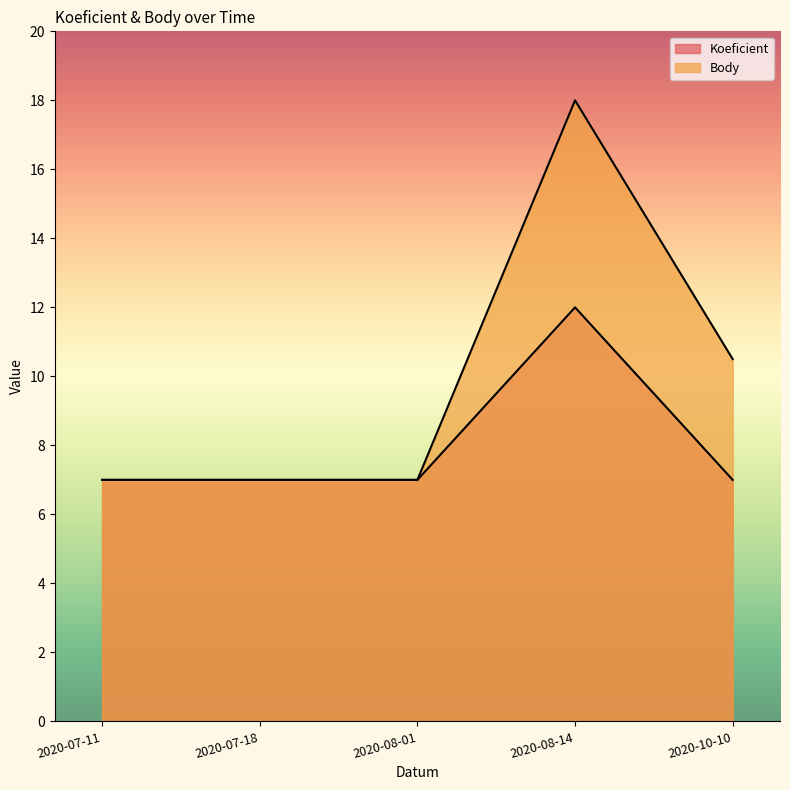

Is it true that Koeficient equals 7.0 at 2020-10-10?

True